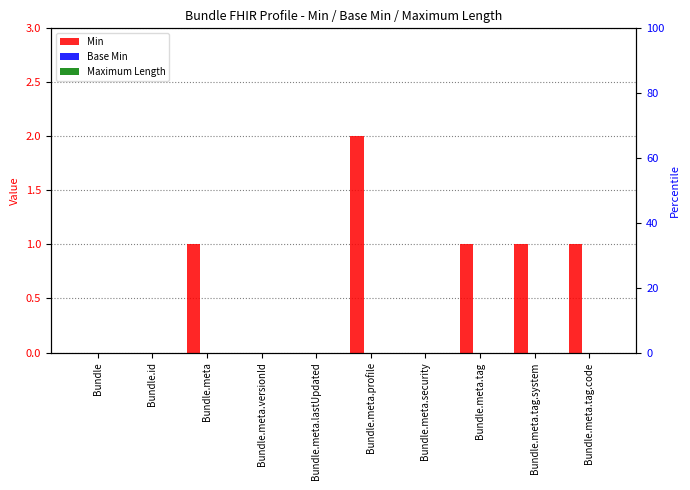

What is the maximum value shown in the chart?

2